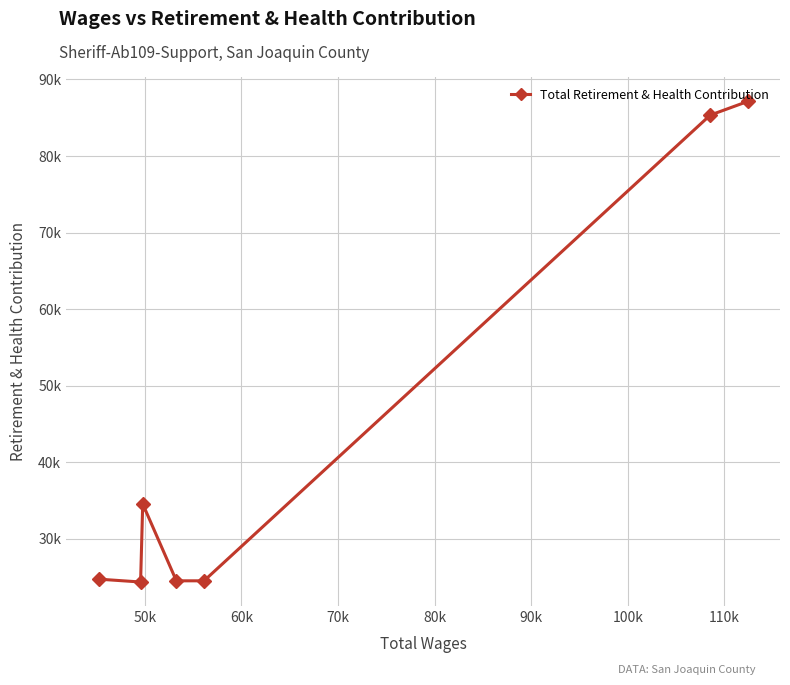

What is the sum of the values at 60k and 80k?

59048